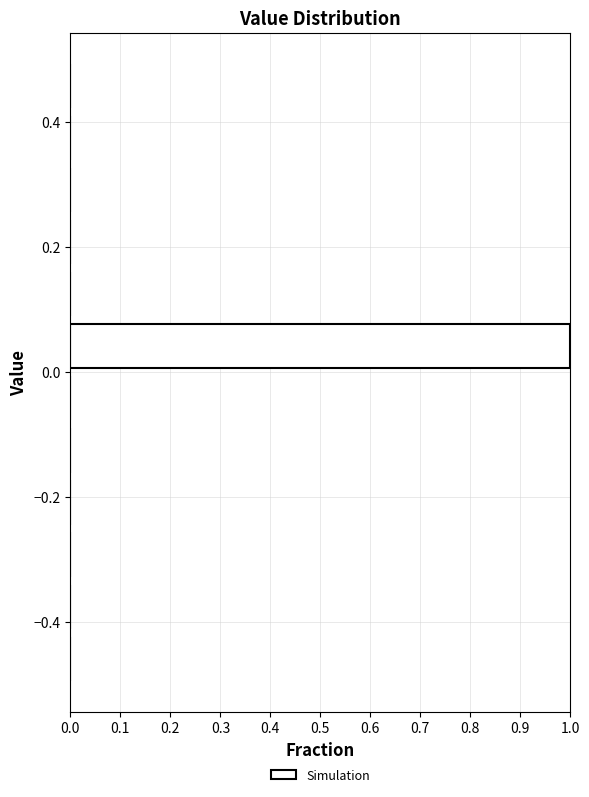

How long is the bar that spans 0.00 to 0.08 on the y-axis? Neither the bar edges nor the lengths are printed on the chart, so give them approximately, as read against the axes.

1